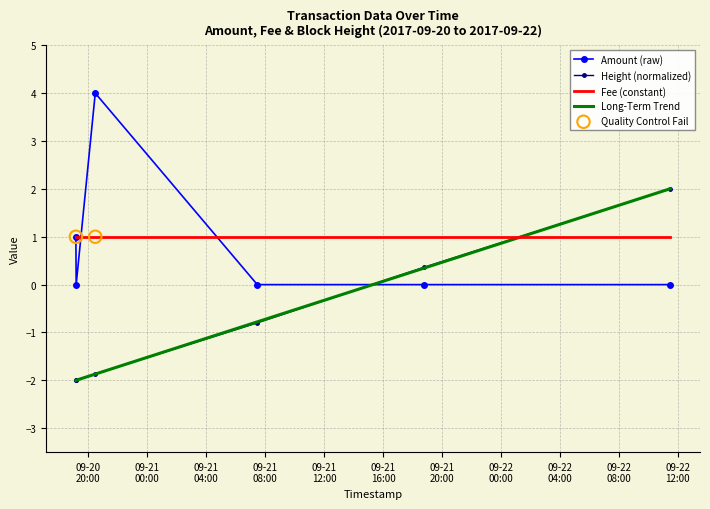

After their last crossing, which series has the higher values: Fee (constant) or Long-Term Trend?

Long-Term Trend